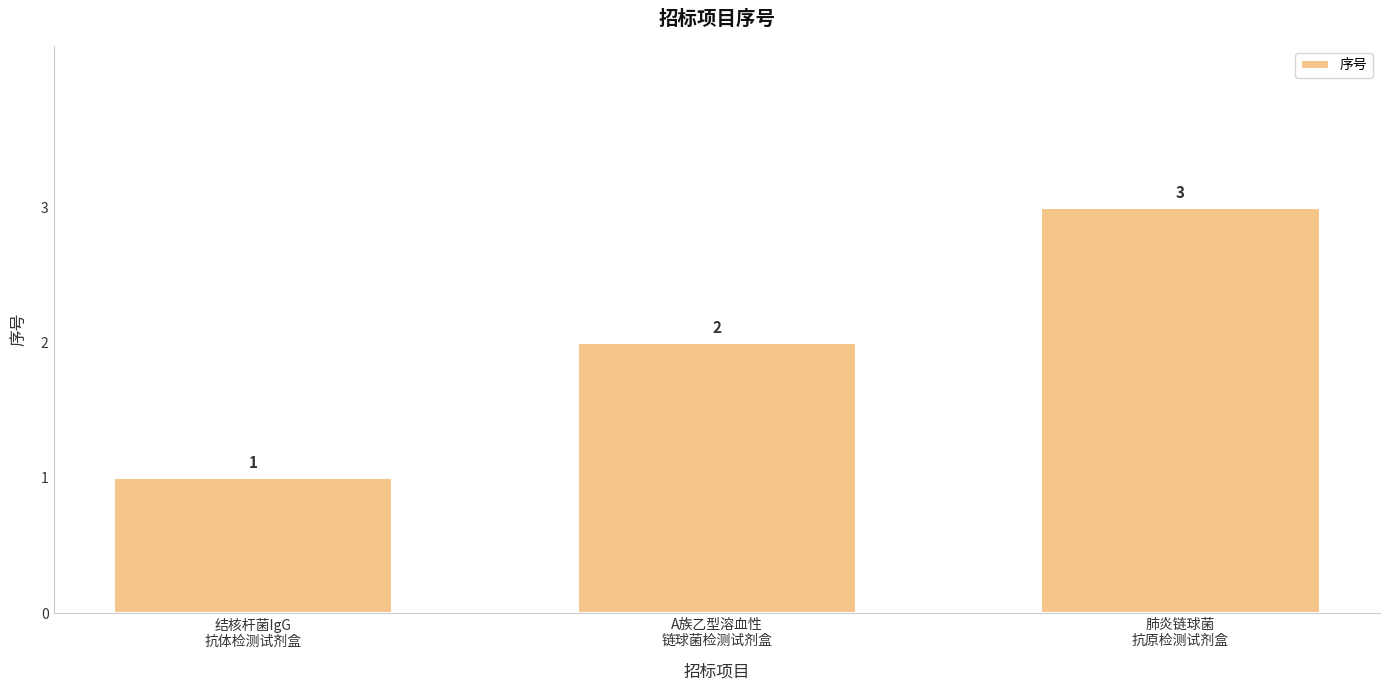

How many values are between 1 and 3?

3